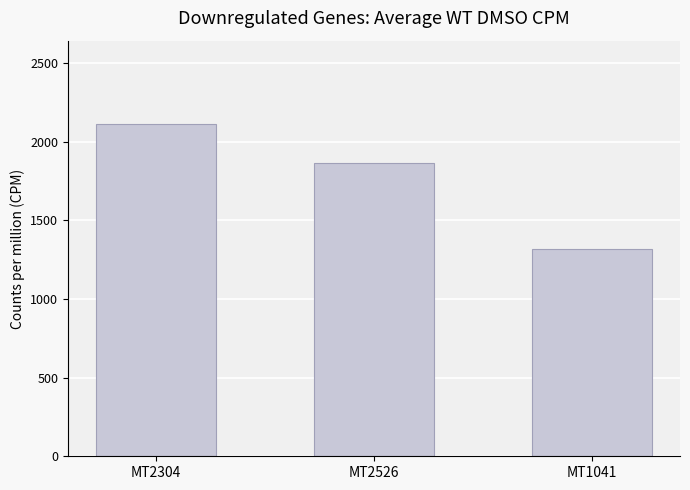

Reading left to right, what are all the values shown in this chart?

2114.4	1864.6	1320.7